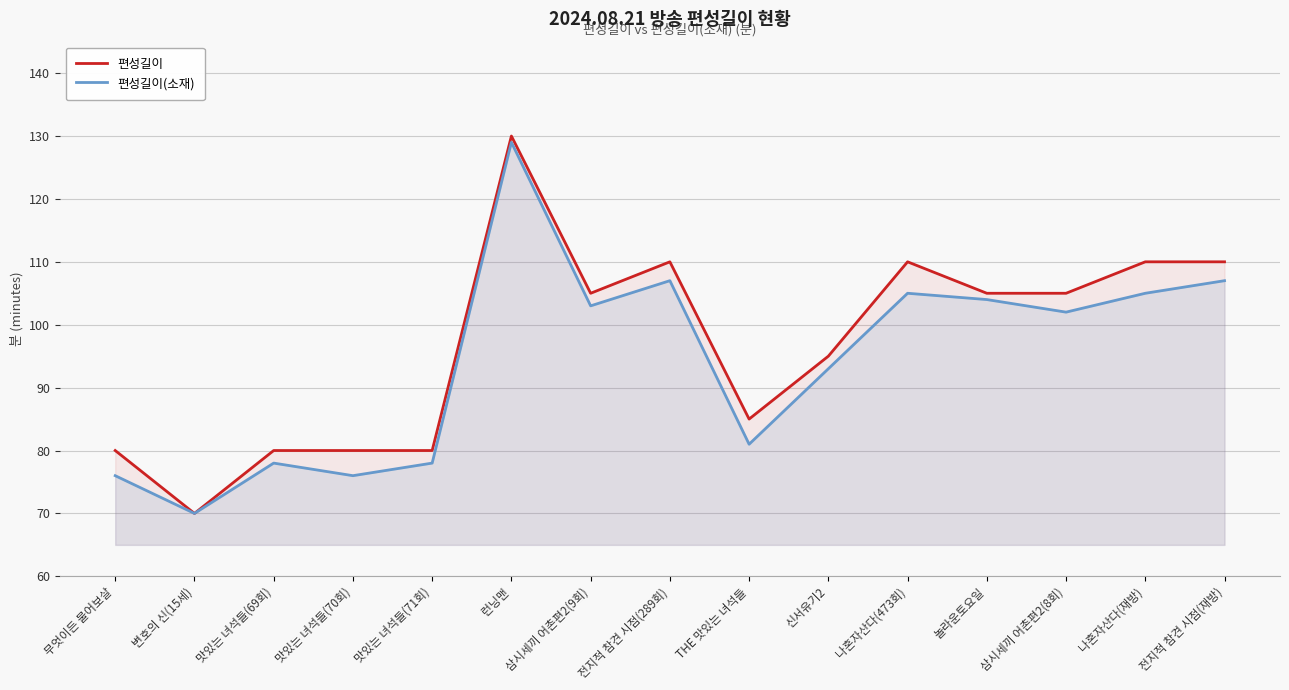

Where does the 편성길이(소재) series first go above 102?

런닝맨